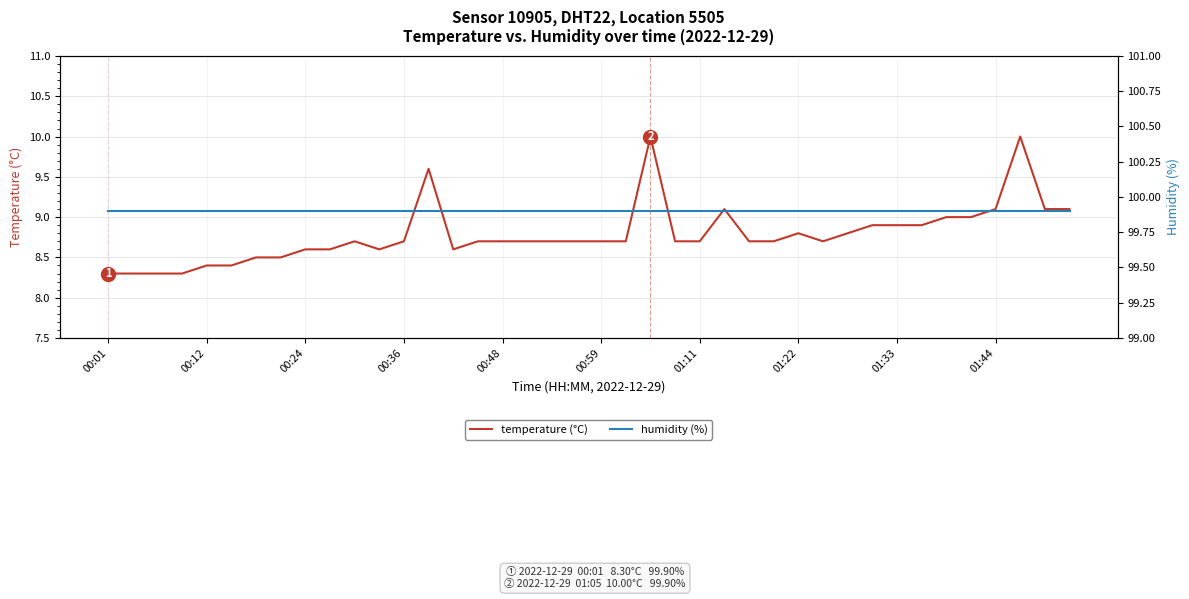

What is the sum of the humidity (%) values at 38 and 19?

199.8